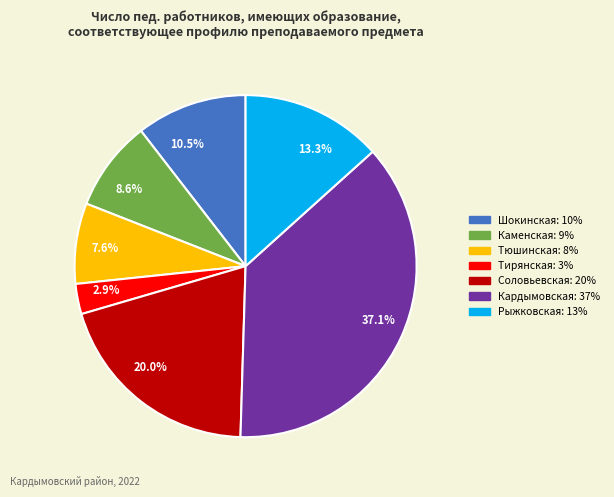

Does 7.6% represent more than half of the total?

No